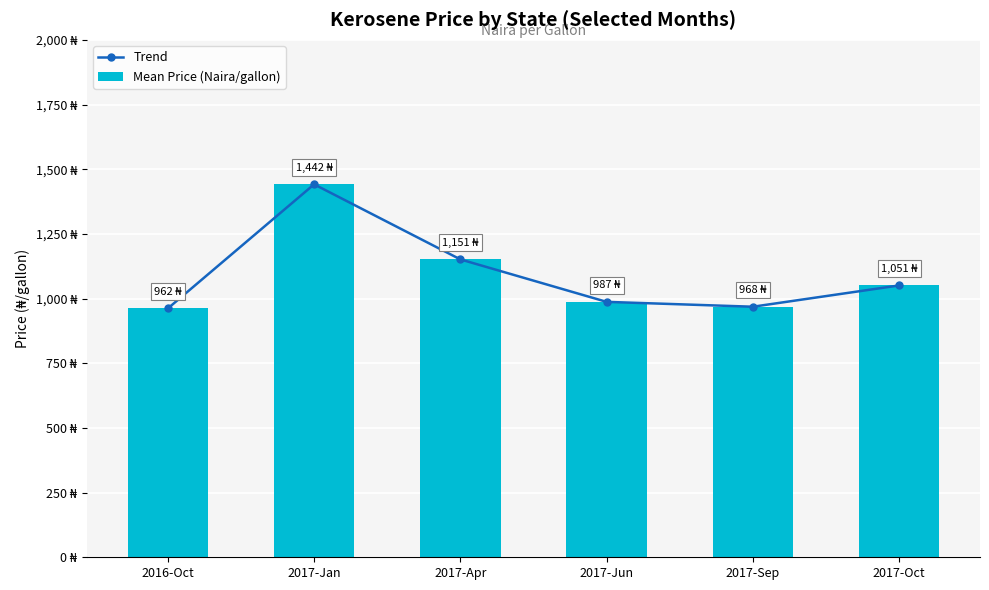

Rank the series at 2017-Sep from lowest to highest value.

Trend, Mean Price (Naira/gallon)